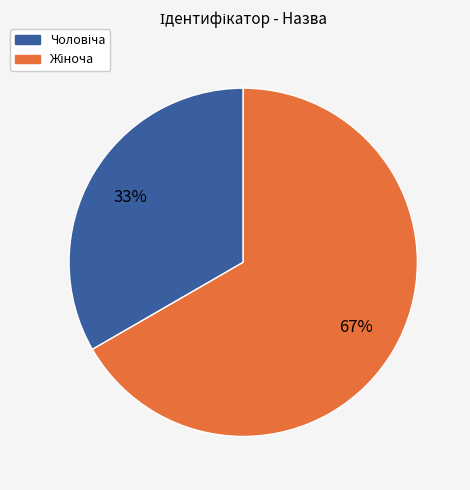

Does any single category account for the majority?

Yes